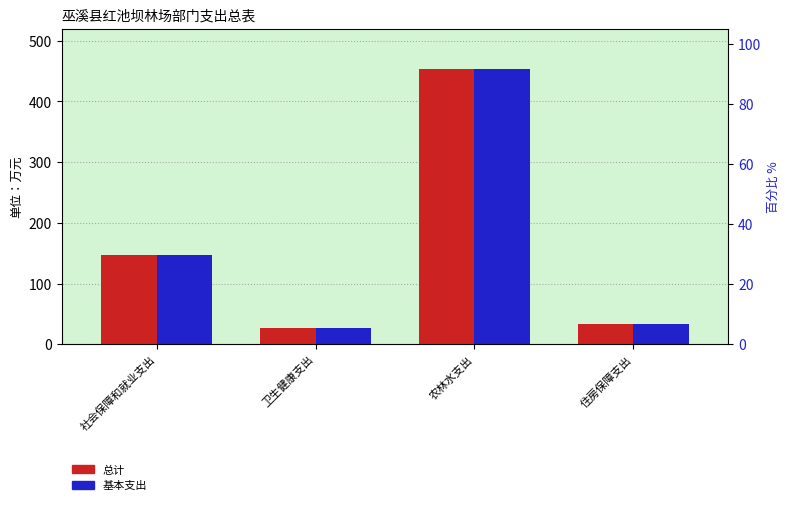

What is the lowest value of the 基本支出 series?

26.6